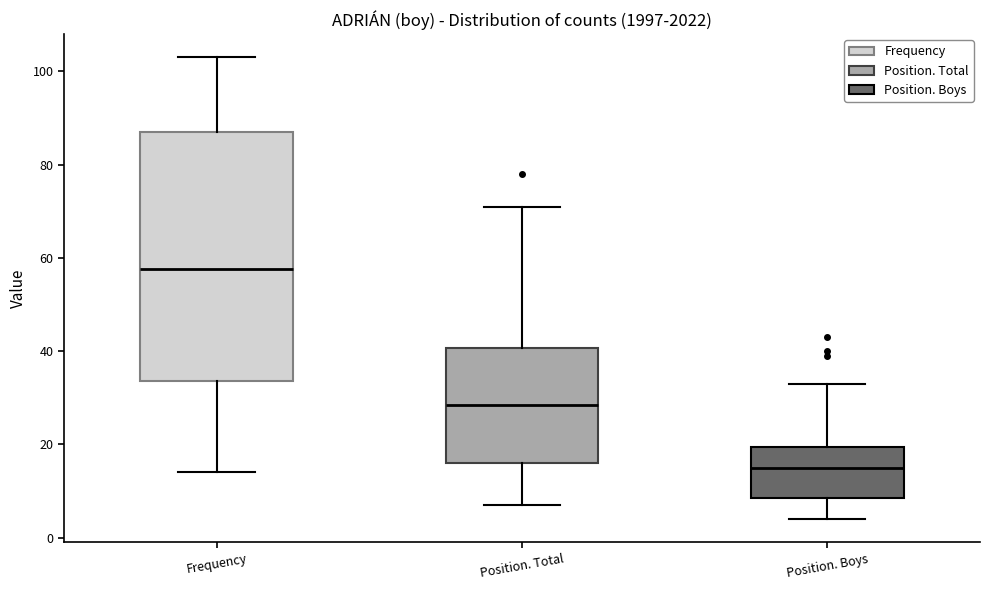

Comparing the boxes themselves (not the whiskers), which one is the tallest?

Frequency